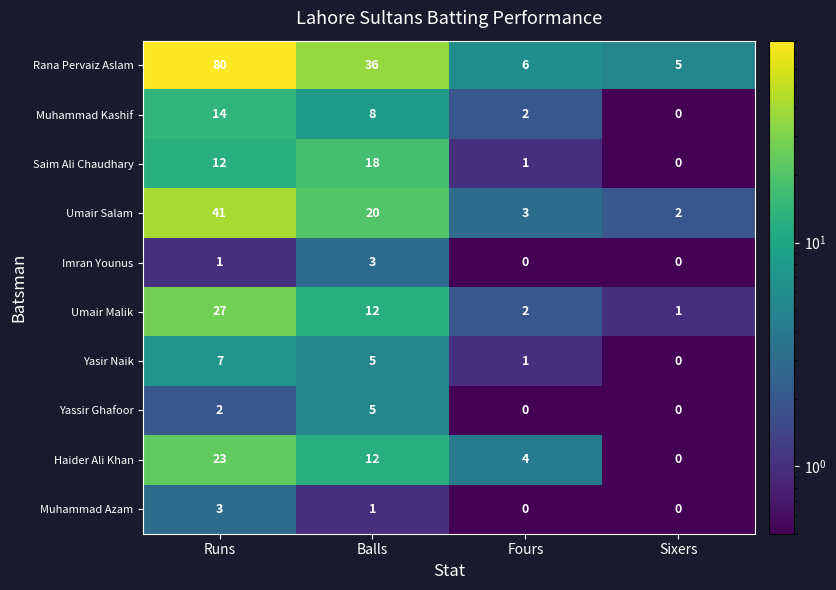

What is the average value of the Yasir Naik series?

3